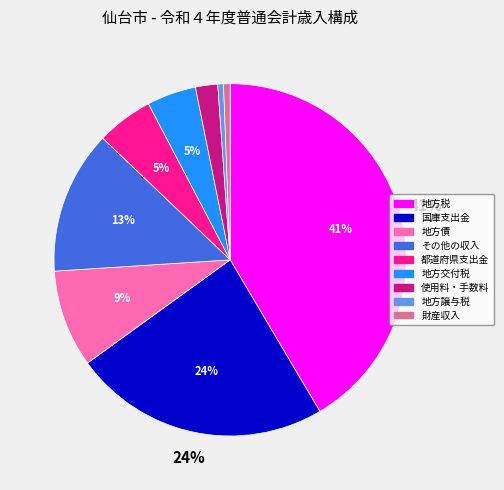

Does その他の収入 account for over 50% of the chart?

No